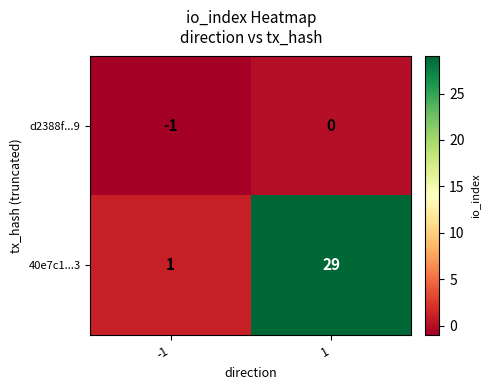

What is the average value of the 40e7c1...3 series?

15